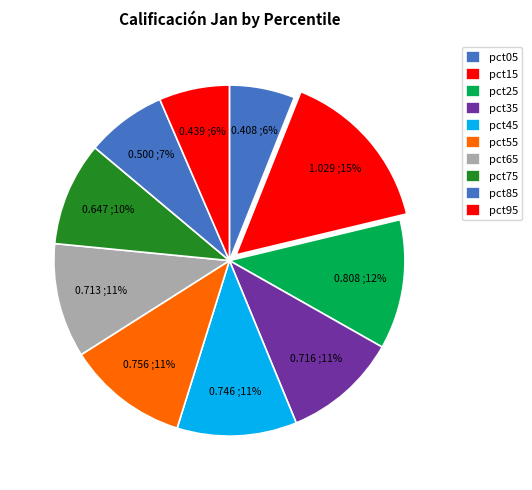

How many segments does this pie chart have?

10